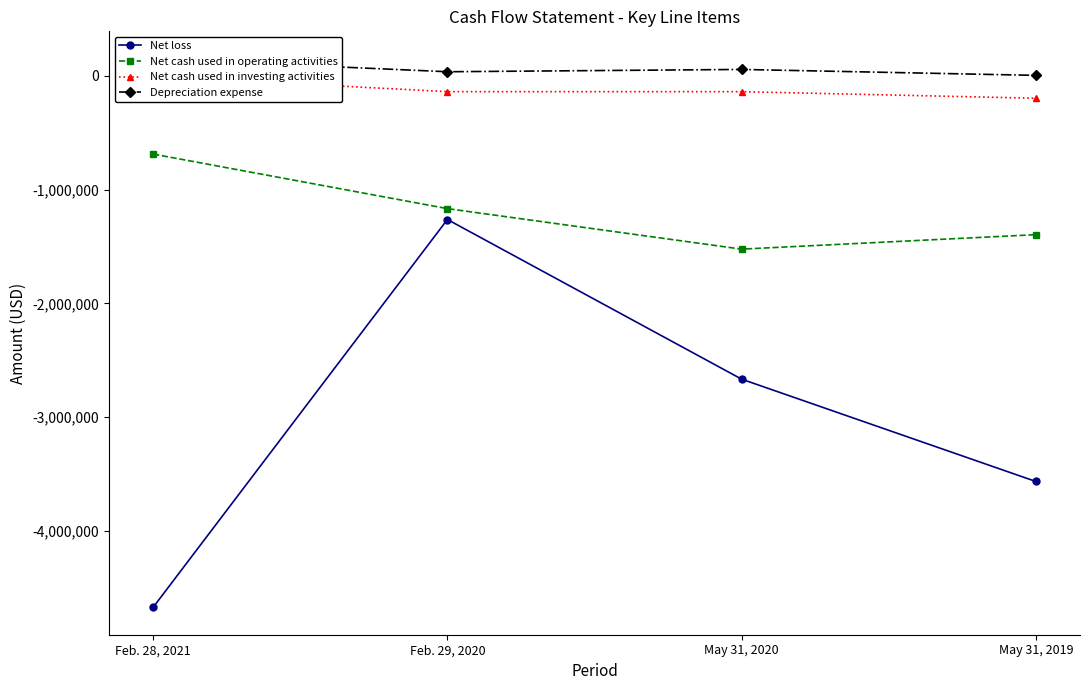

What is the value of the Depreciation expense point at the 4th from the left?

5298